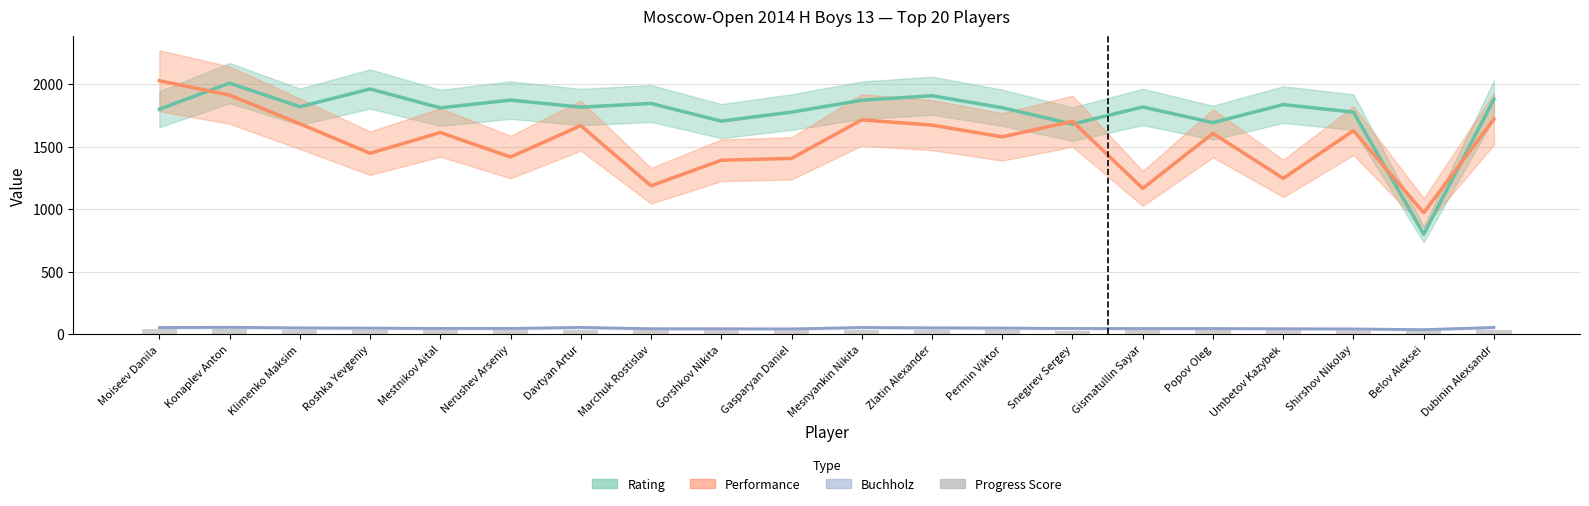

What is the maximum value shown in the chart?

2027.0